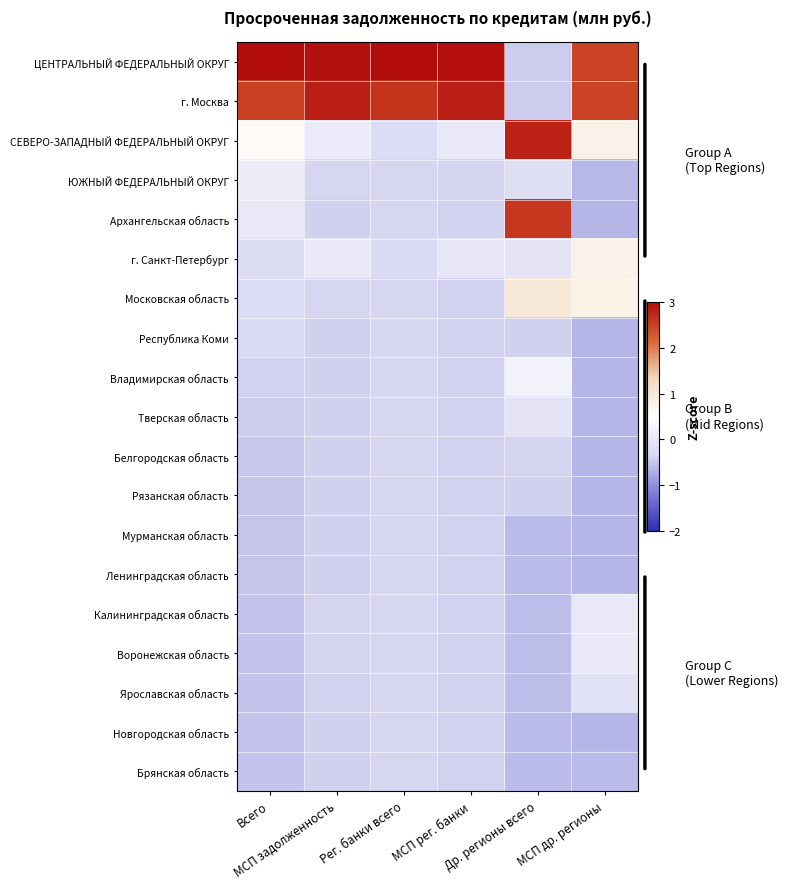

Which category has the lowest value across all series?

МСП др. регионы